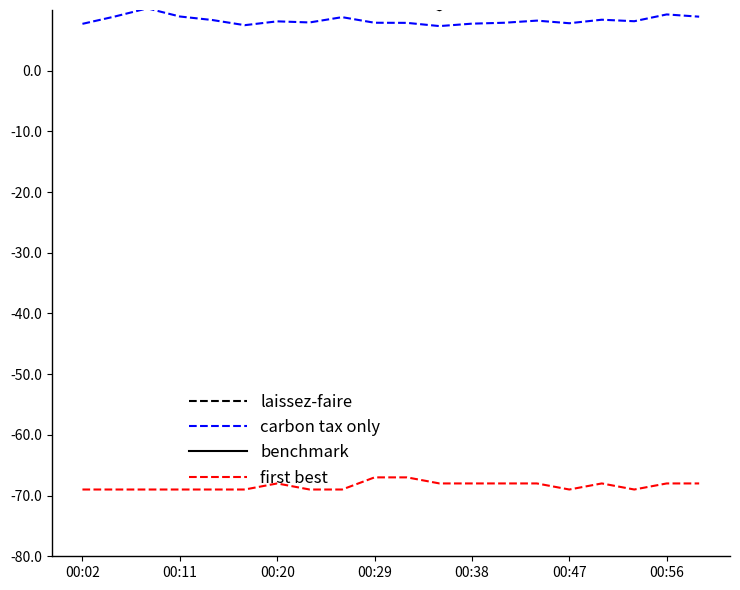

How many lines are shown in the chart?

4